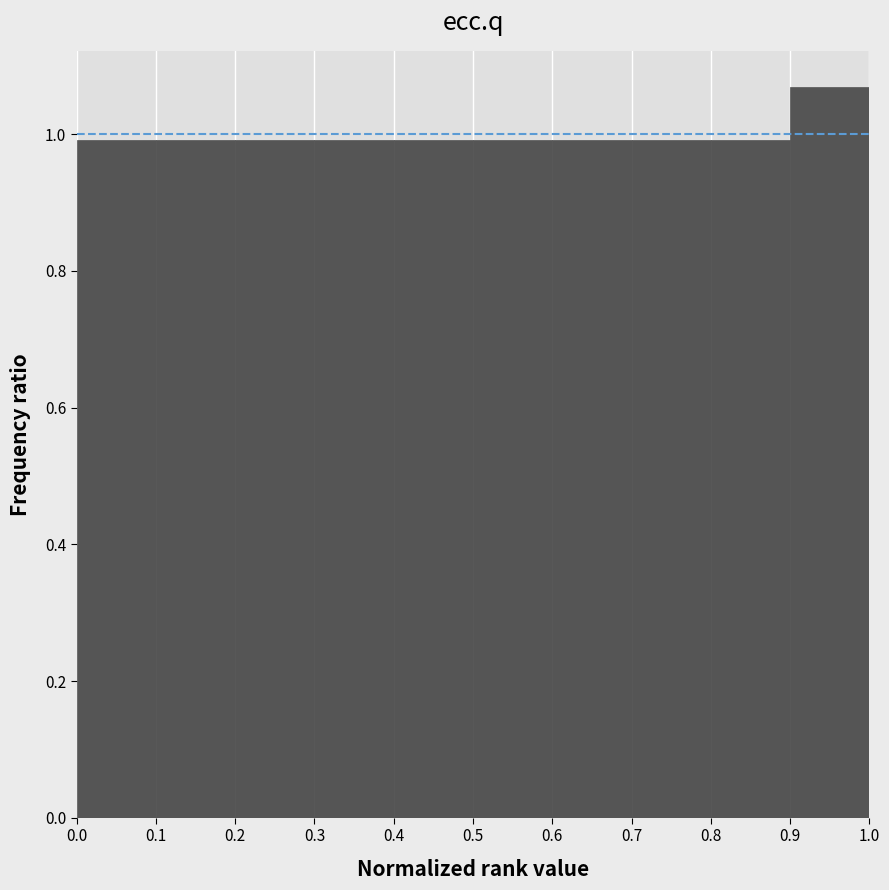

Reading left to right, transcribe this chart: for each bar, give the range it covers on the x-axis and its height. The values are not printed on the chart, so give them approximately, as read against the axis.

0.0 to 0.1: 1.00
0.1 to 0.2: 1.00
0.2 to 0.3: 1.00
0.3 to 0.4: 1.00
0.4 to 0.5: 1.00
0.5 to 0.6: 1.00
0.6 to 0.7: 1.00
0.7 to 0.8: 1.00
0.8 to 0.9: 1.00
0.9 to 1.0: 1.06